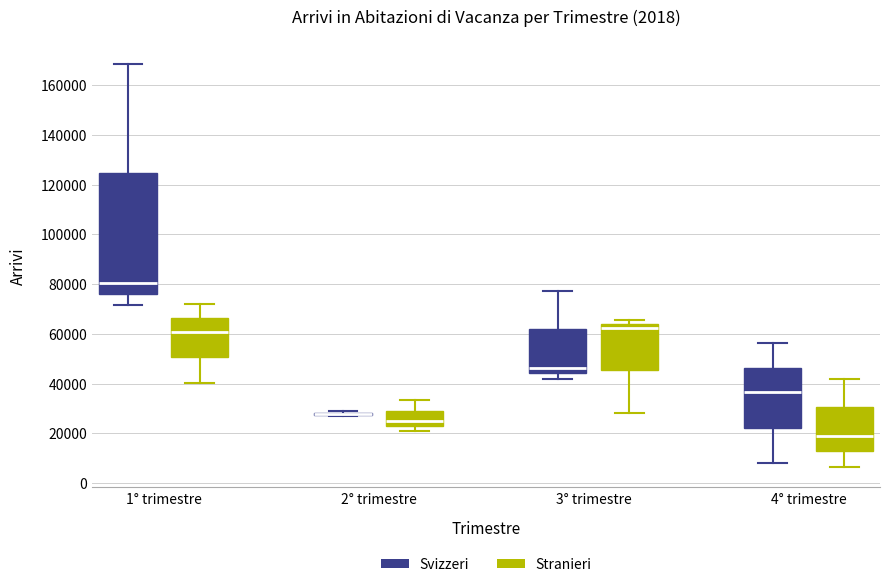

Where does the lower whisker of the box for 3° trimestre (Stranieri) end on the y-axis? The values are not printed on the chart, so give them approximately, as read against the axis.

28000